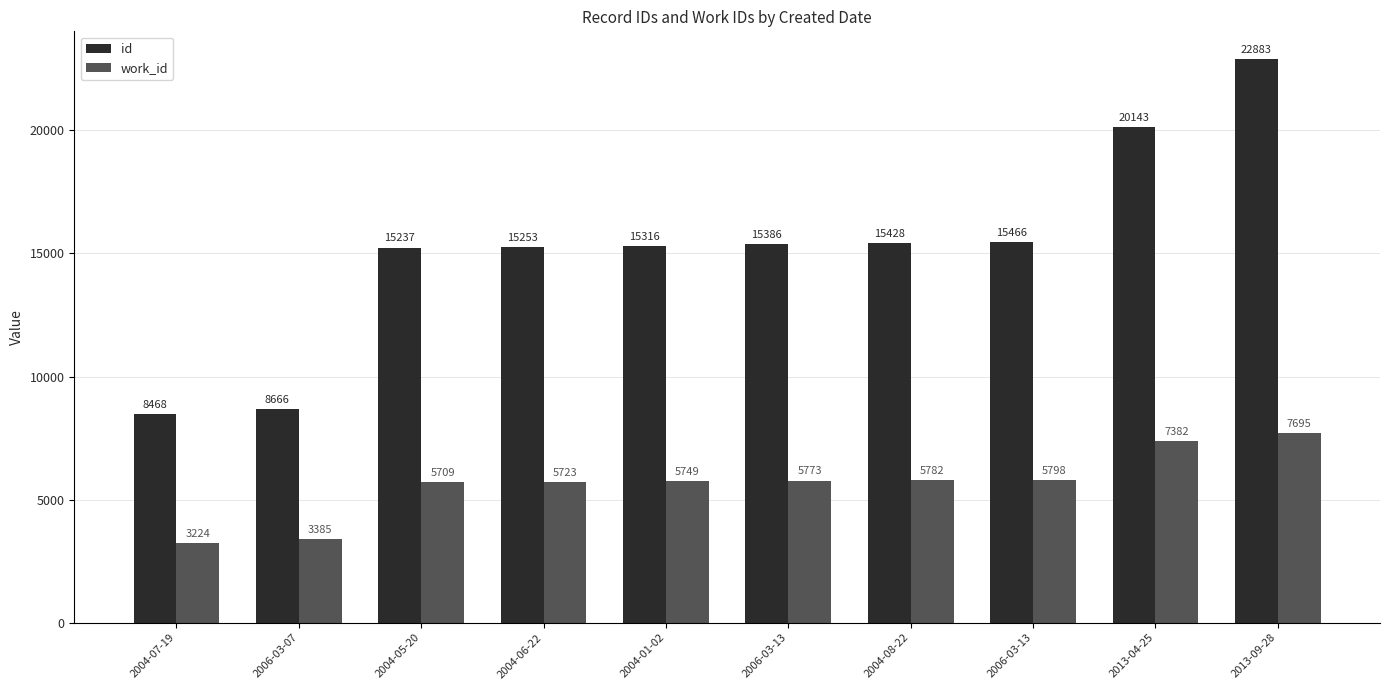

Reading right to left, transcribe all the data shown in this chart.

id: 22883	20143	15466	15428	15386	15316	15253	15237	8666	8468
work_id: 7695	7382	5798	5782	5773	5749	5723	5709	3385	3224